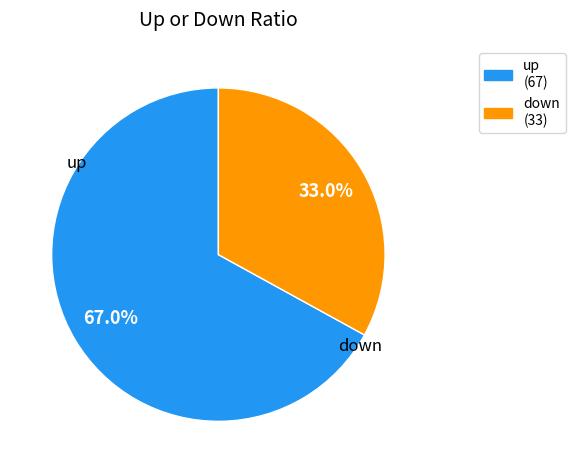

How many slices are in this pie chart?

2